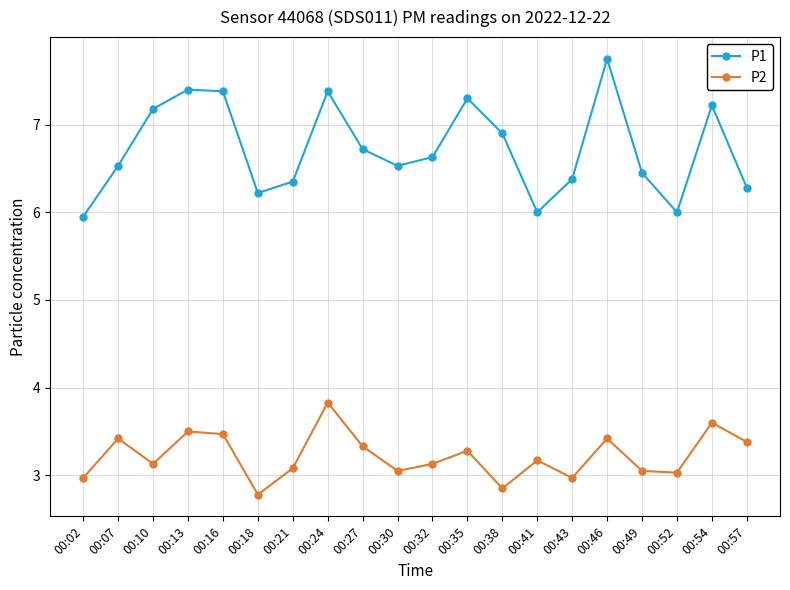

Is this an area chart (filled region under the line)?

No